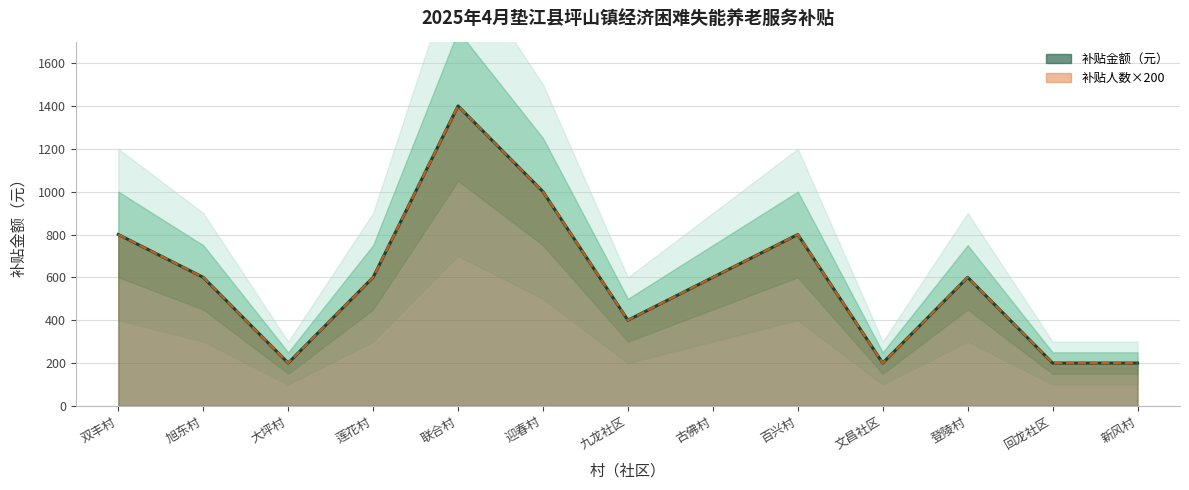

At how many categories does at least one series exceed 1364?

1